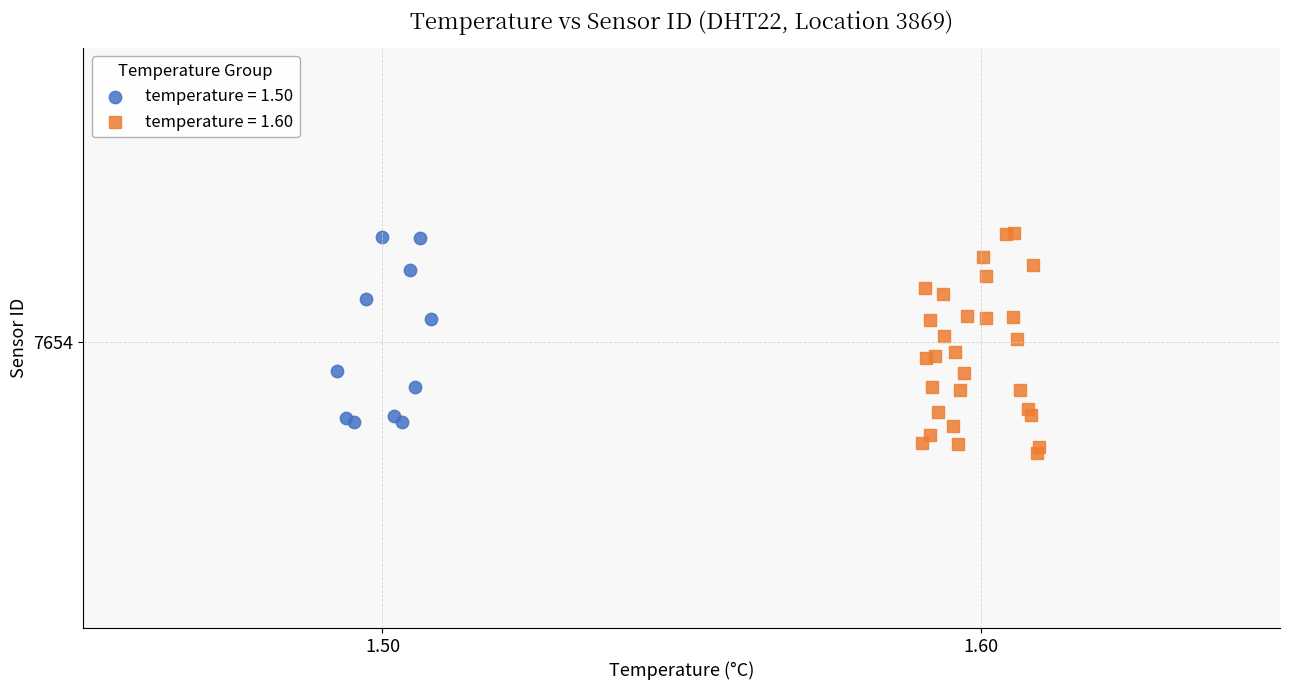

What are all the series names shown in the legend?

temperature = 1.50, temperature = 1.60